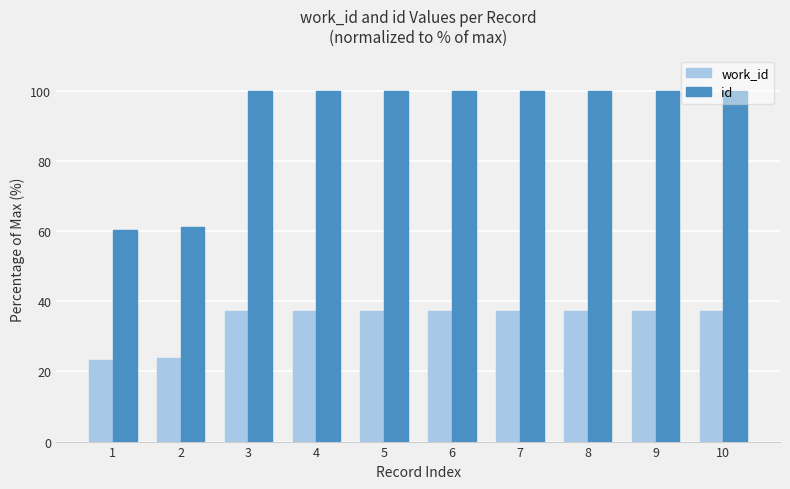

What is the sum of all id values?

921.0